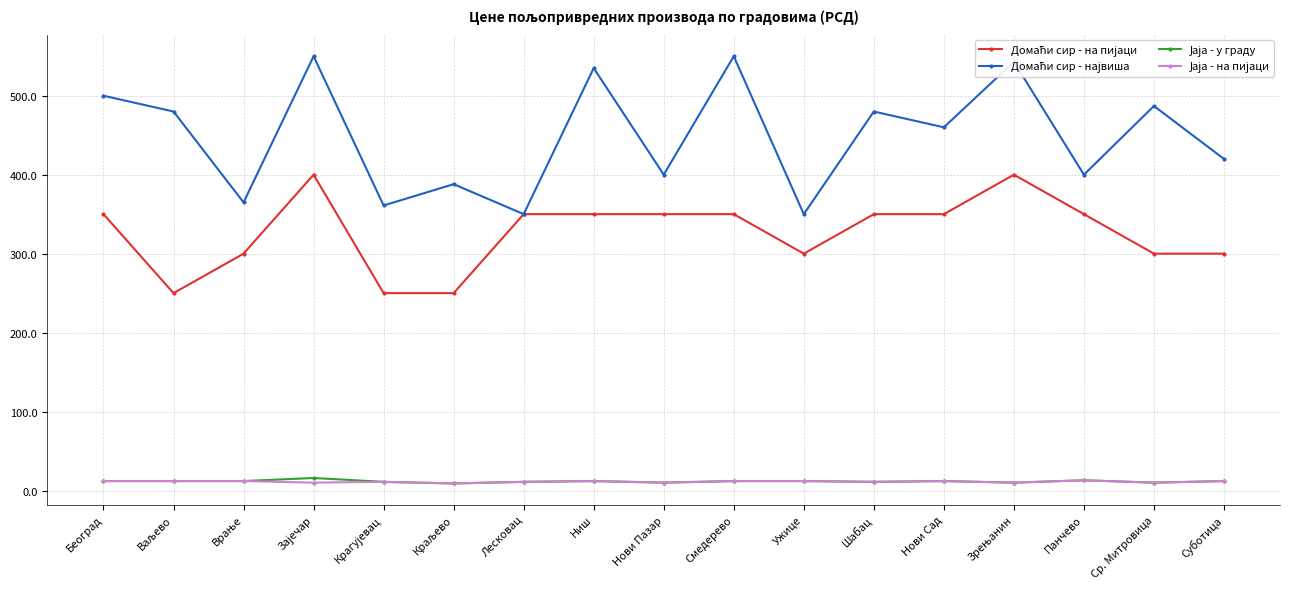

What is the difference between the highest and lowest values at Ужице?

338.0